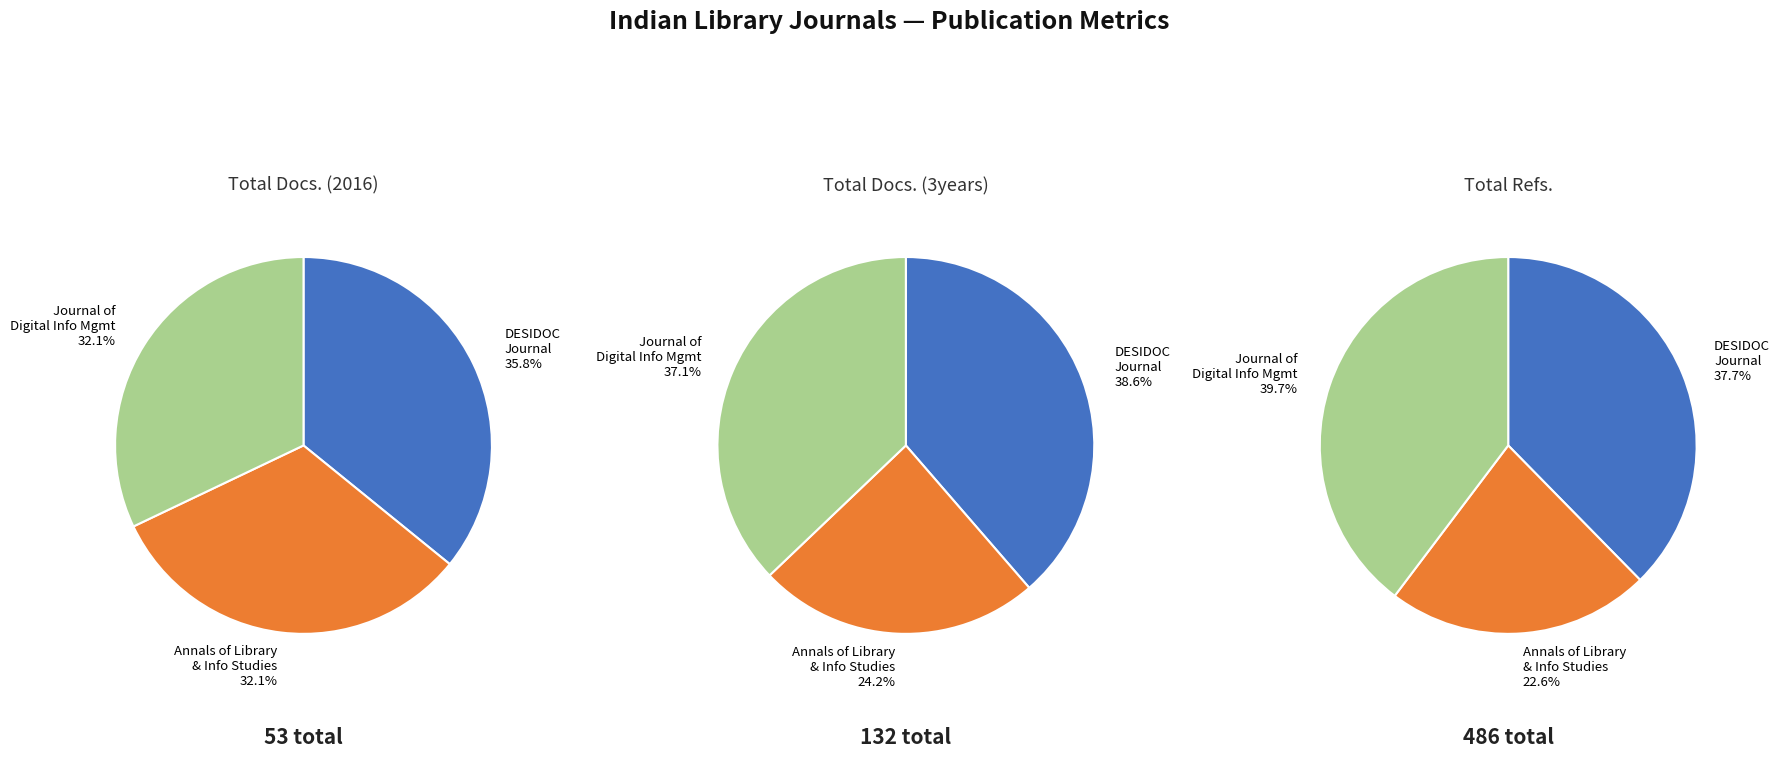

Rank the series at Annals of Library and Information Studies from highest to lowest value.

Total Refs., Total Docs. (3years), Total Docs. (2016)